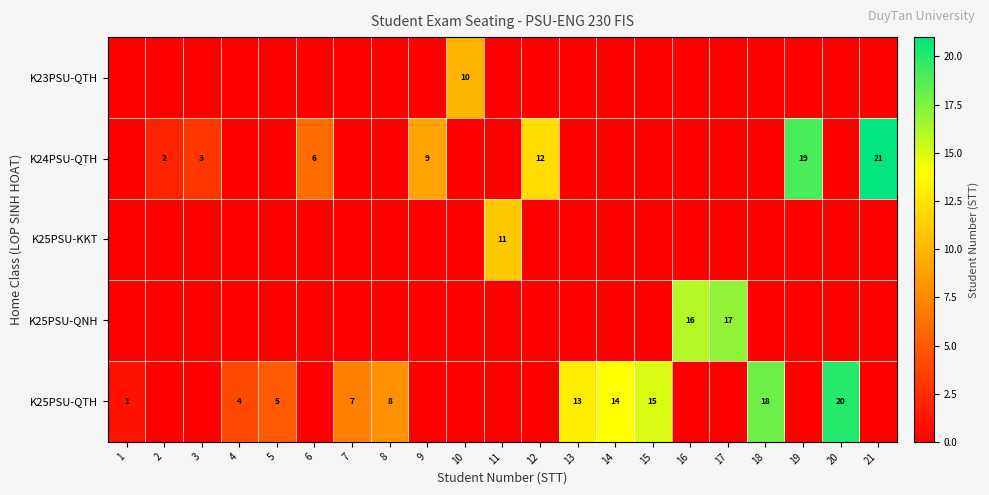

The value of K25PSU-QTH at 19 is 11. True or false?

False